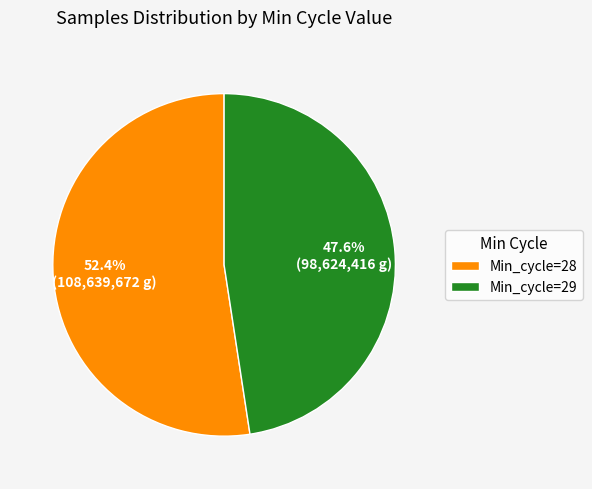

How much of the chart is everything except Min_cycle=28?

47.6%